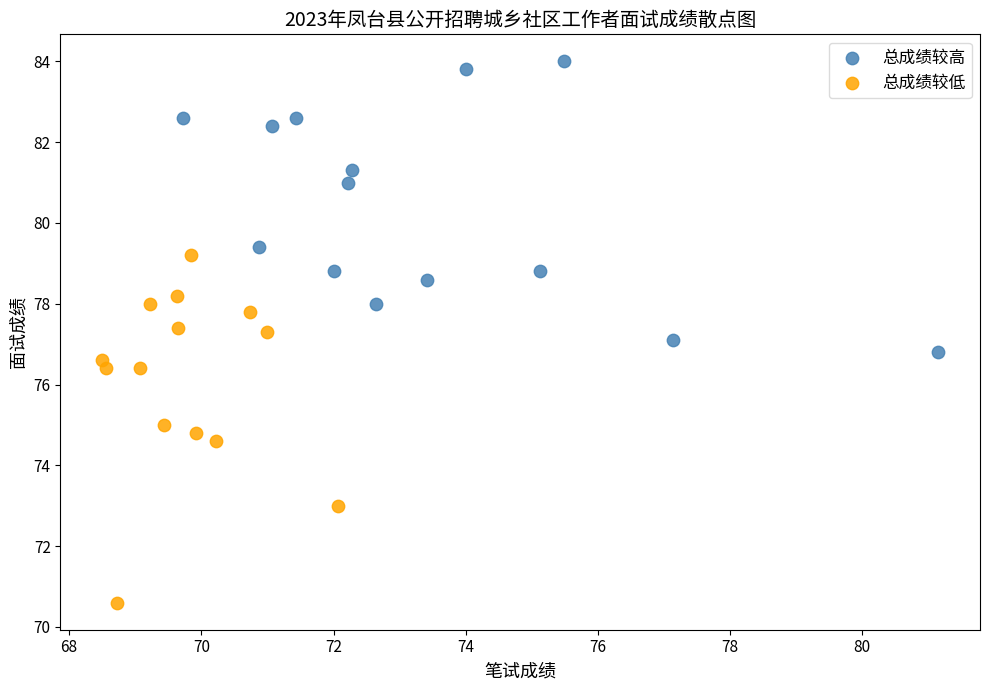

Which series reaches the minimum Y coordinate?

总成绩较低